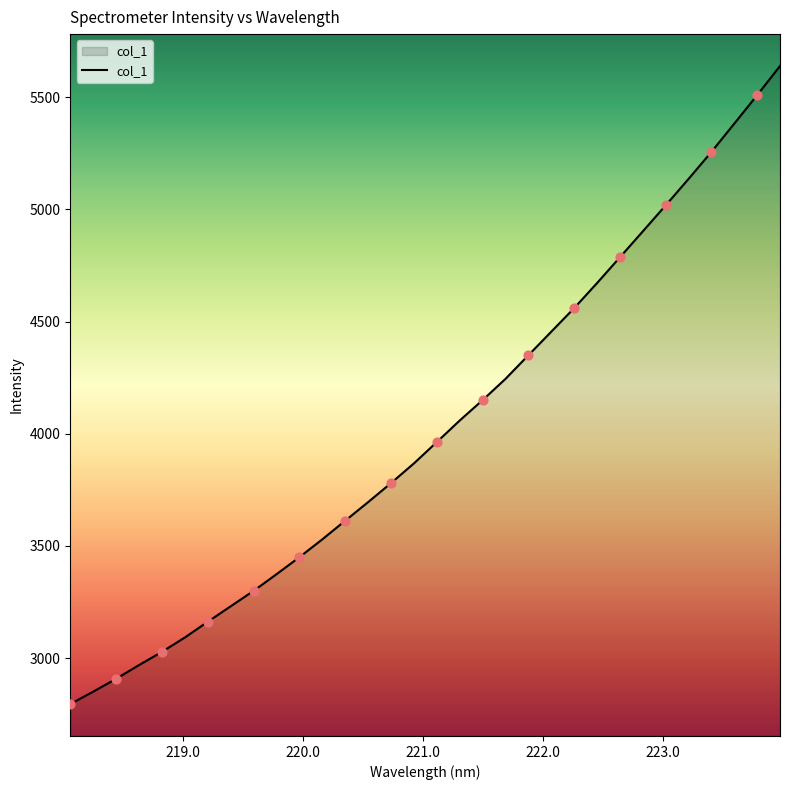

What is the difference between the maximum and minimum values?

2844.0